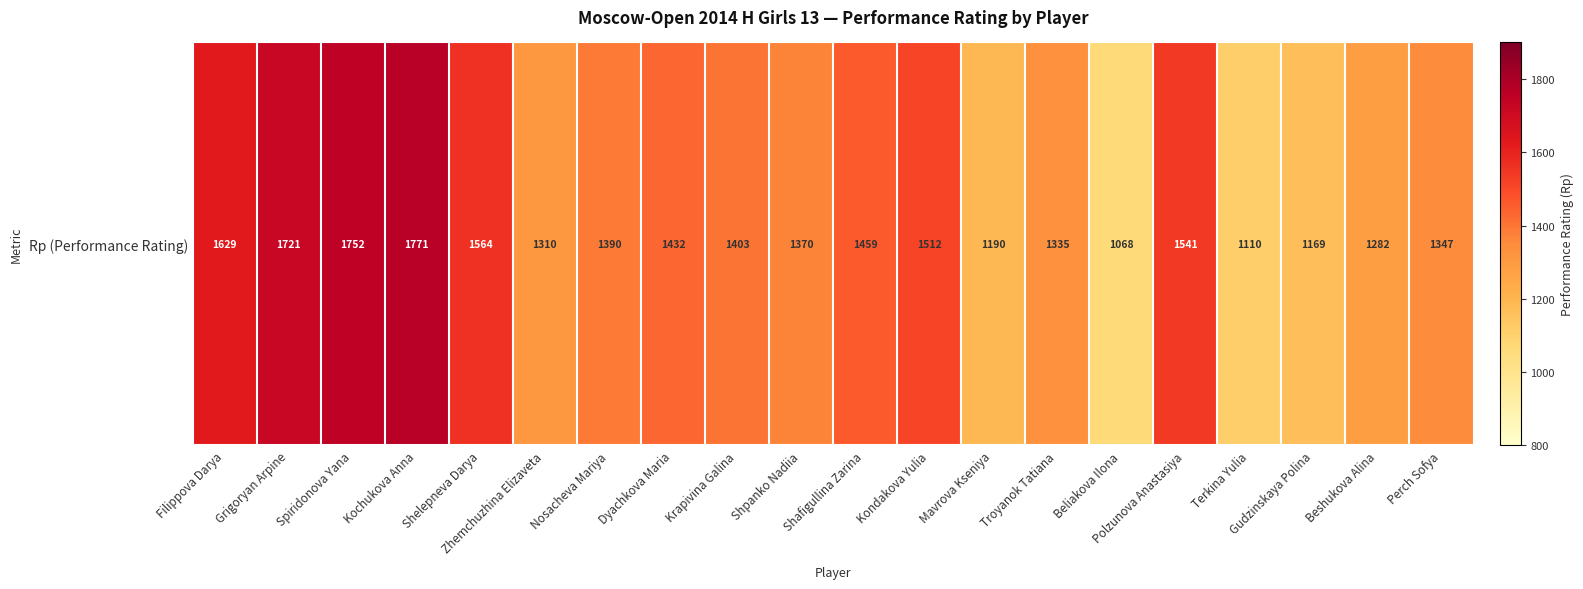

What is the sum of all values?

28355